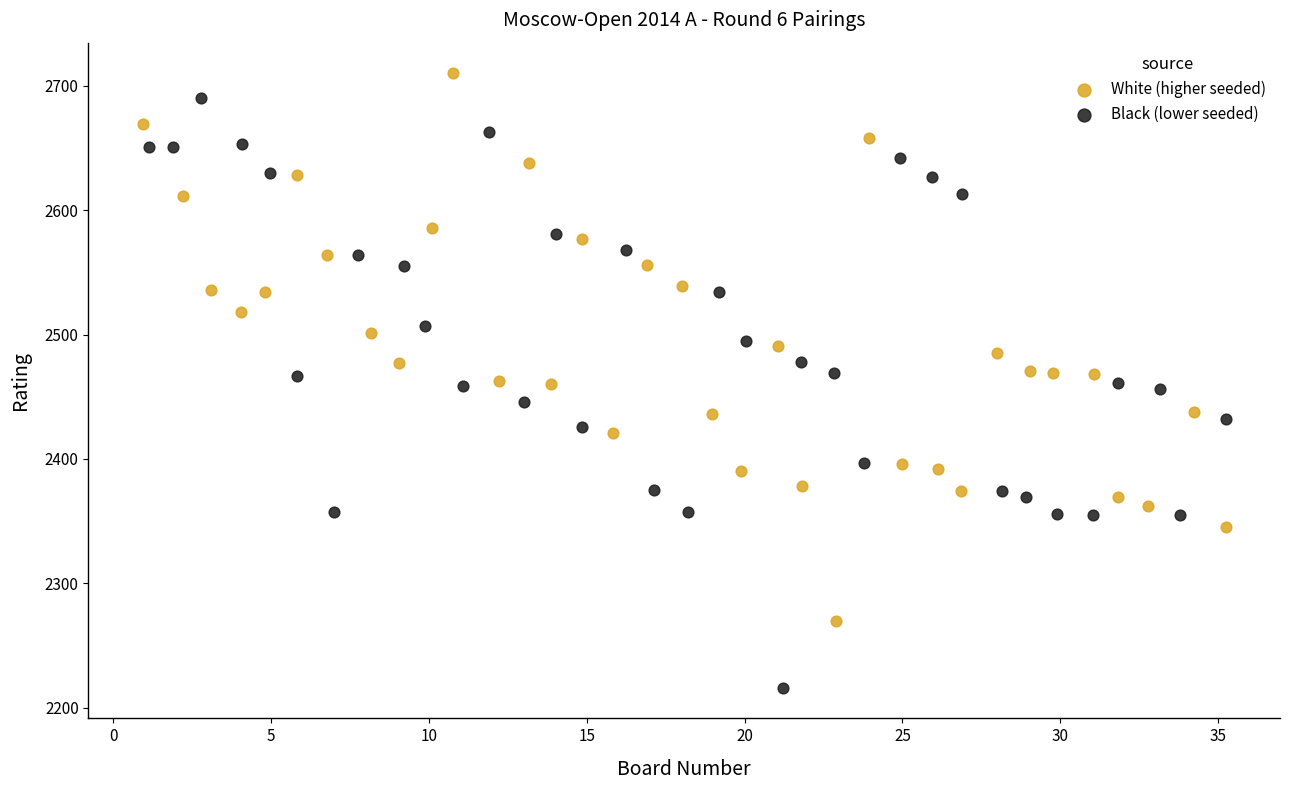

Which series has the largest Y range (max minus min)?

Black (lower seeded)